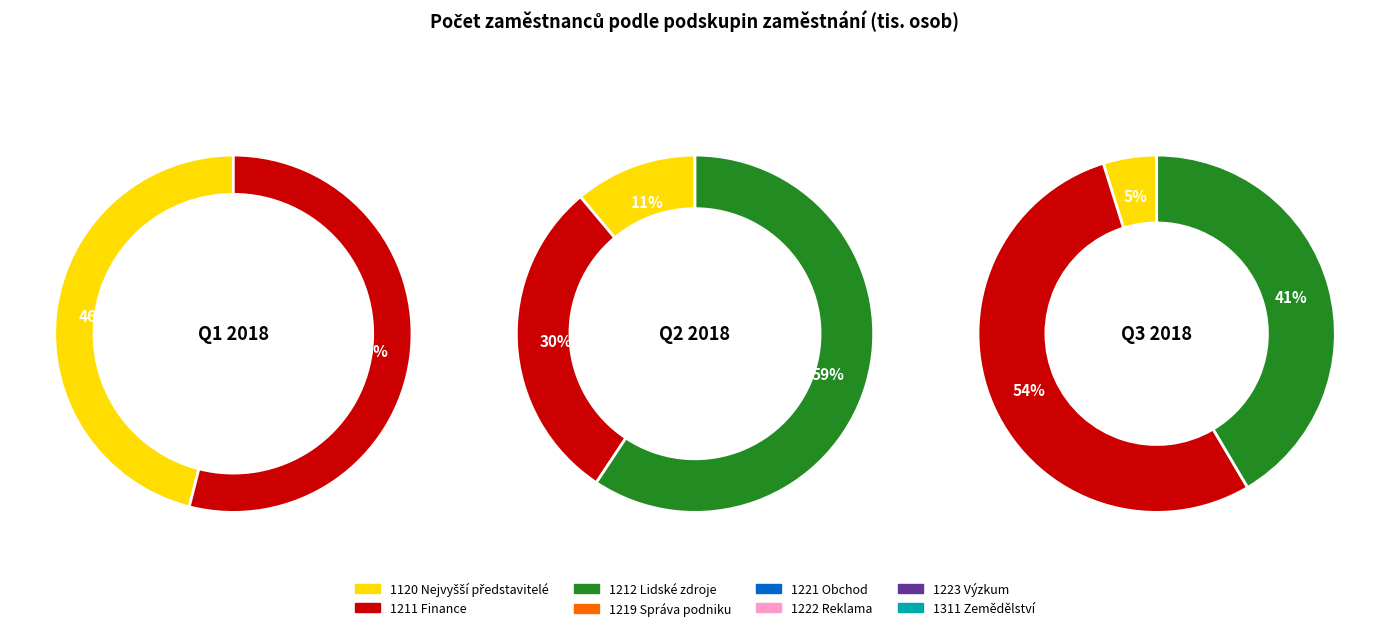

The 1120 Nejvyšší představitelé společností slice represents 29% of the pie. True or false?

False